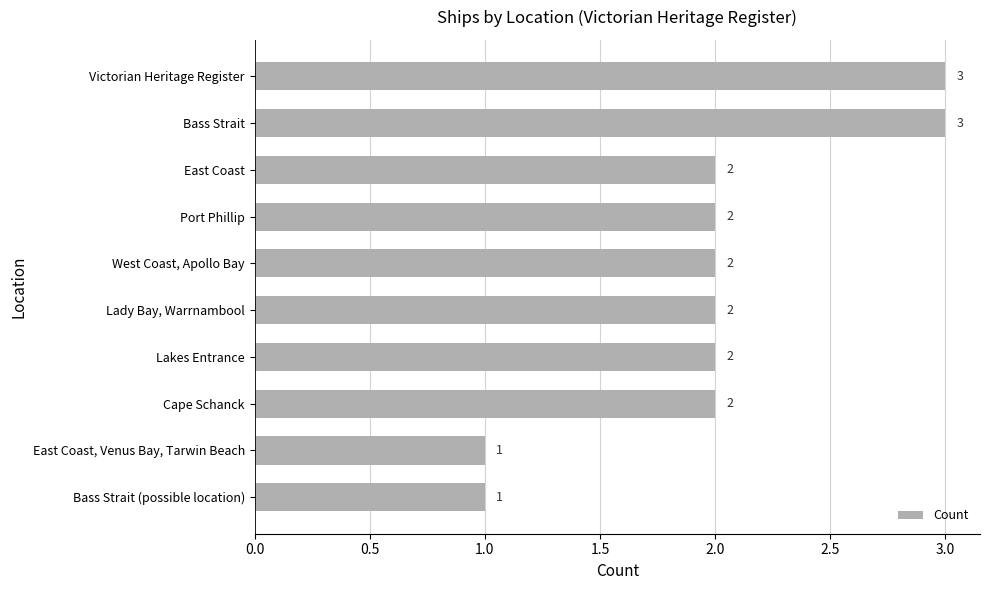

Does the chart contain any negative values?

No